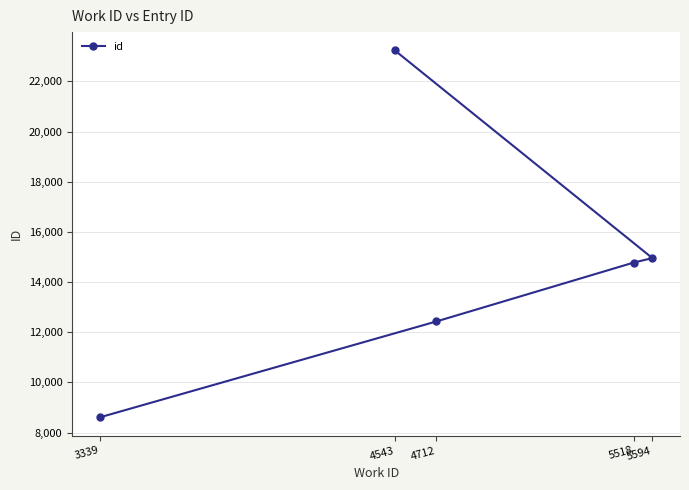

What is the greatest value displayed?

23232